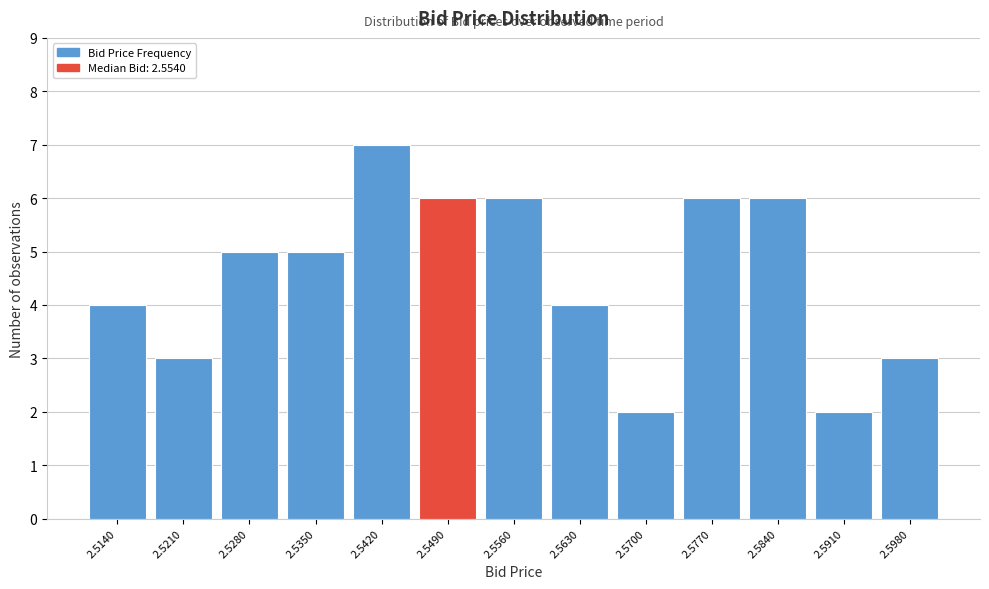

Reading left to right, extract all data points from this chart.

2.5140=4	2.5210=3	2.5280=5	2.5350=5	2.5420=7	2.5490=6	2.5560=6	2.5630=4	2.5700=2	2.5770=6	2.5840=6	2.5910=2	2.5980=3